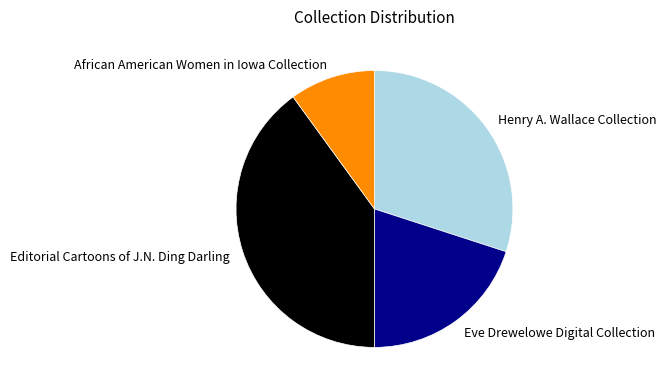

What is the smallest slice in the pie chart?

African American Women in Iowa Collection